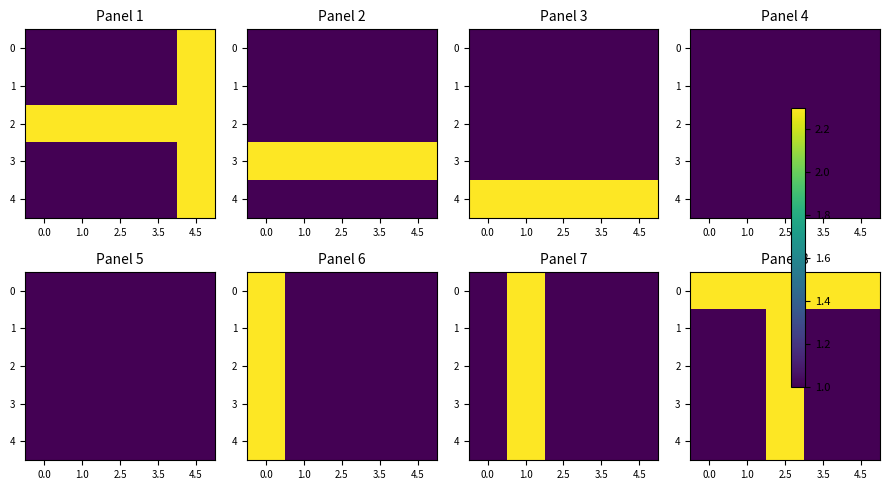

Is it true that 2 equals 1.8 at 0.0?

False